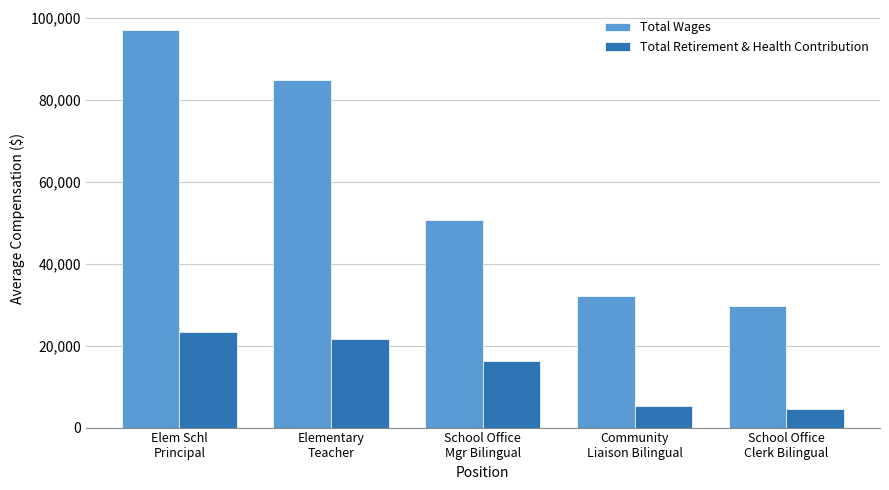

What is the value of the Total Retirement & Health Contribution bar at the 5th from the left?

4578.0